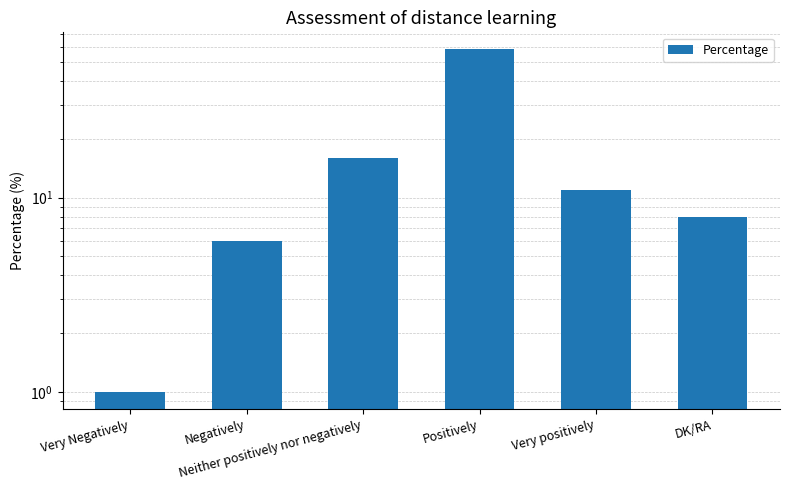

Read the value at Very positively, to the nearest 10.

10